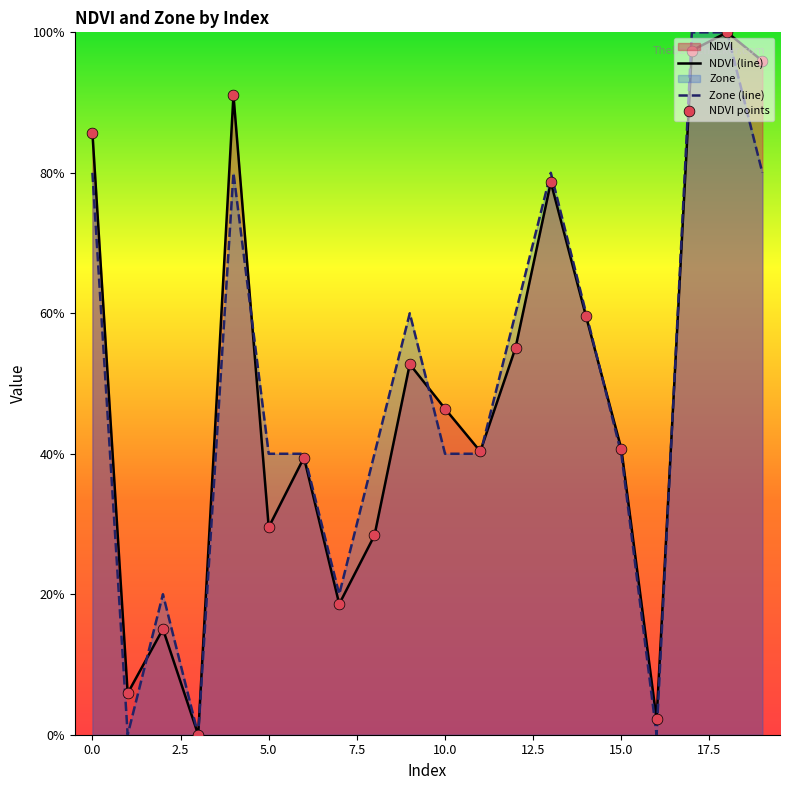

At which category is the sum across all series the highest?

18